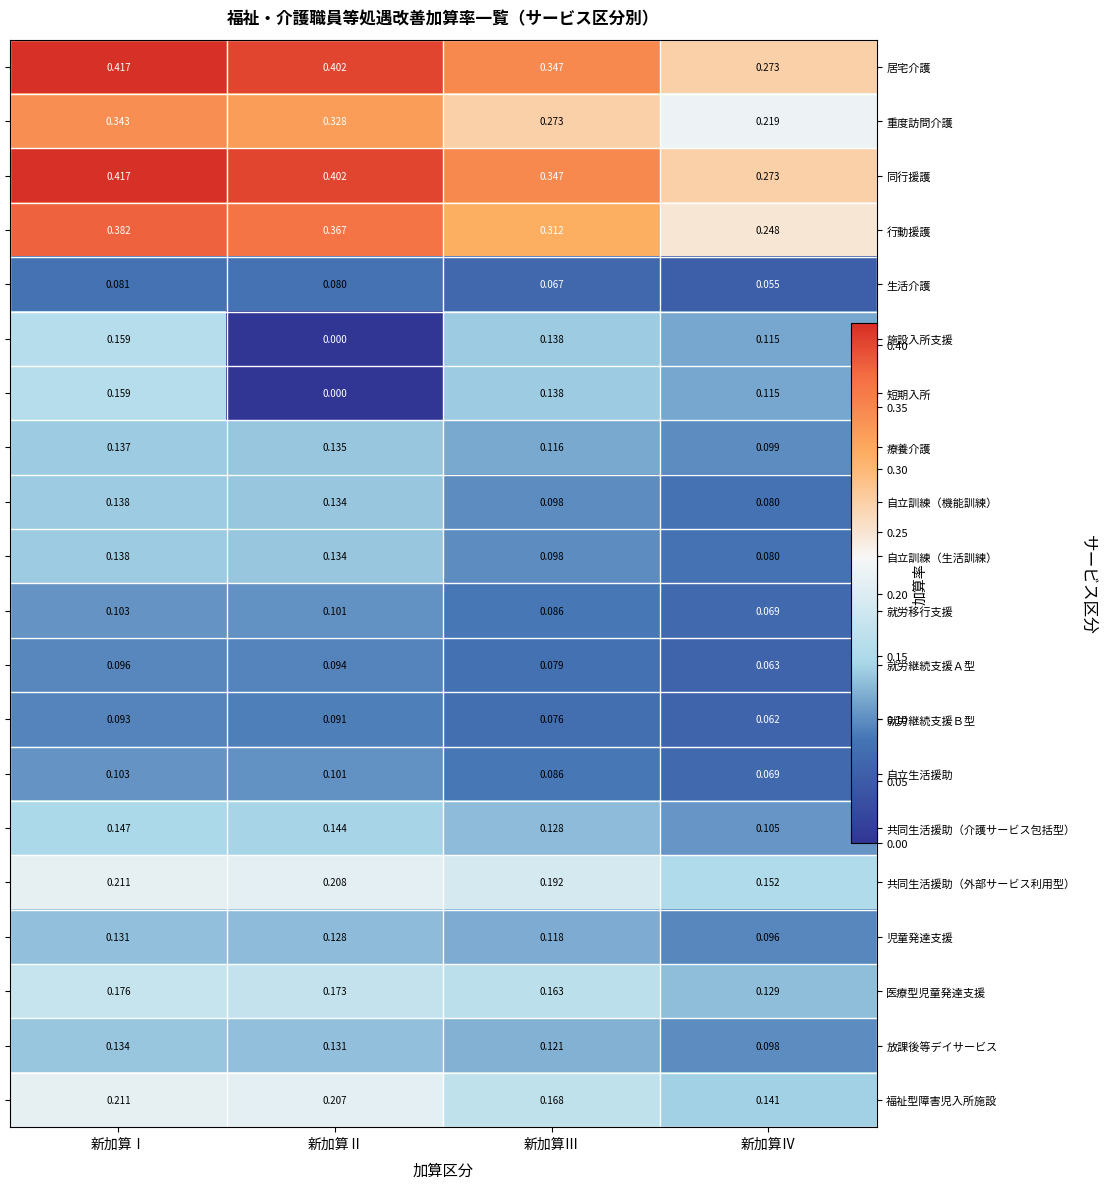

Rank the series by their maximum value, from highest to lowest.

居宅介護, 同行援護, 行動援護, 重度訪問介護, 共同生活援助（外部サービス利用型）, 福祉型障害児入所施設, 医療型児童発達支援, 施設入所支援, 短期入所, 共同生活援助（介護サービス包括型）, 自立訓練（機能訓練）, 自立訓練（生活訓練）, 療養介護, 放課後等デイサービス, 児童発達支援, 就労移行支援, 自立生活援助, 就労継続支援Ａ型, 就労継続支援Ｂ型, 生活介護